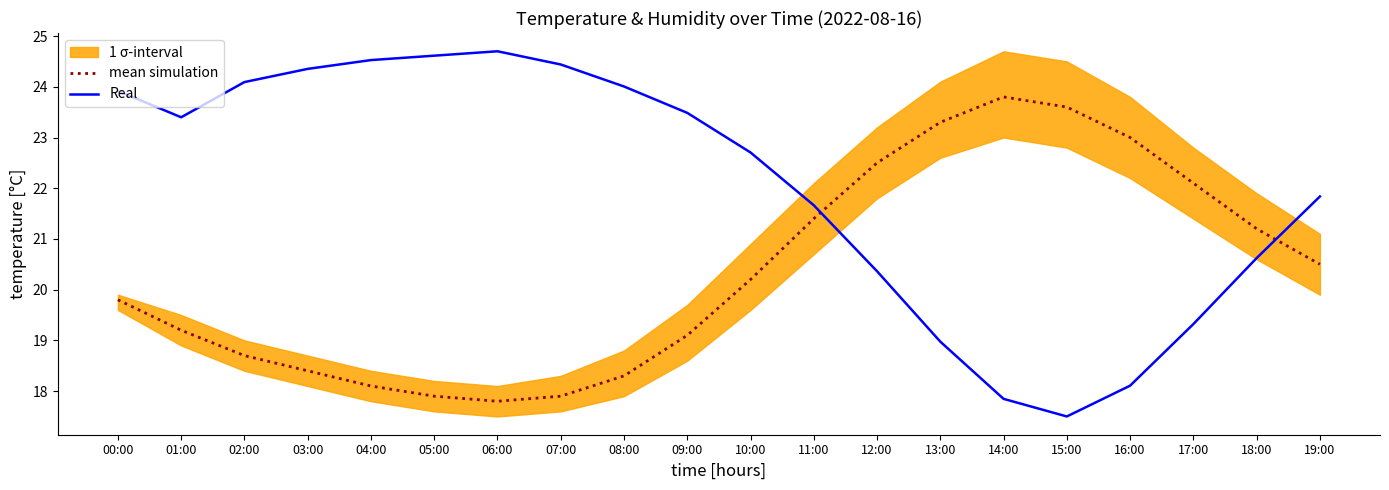

True or false: Real and mean simulation intersect in this chart.

True